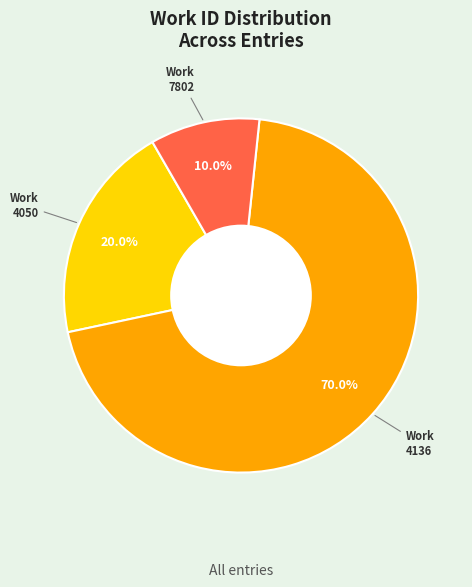

How many segments does this pie chart have?

3